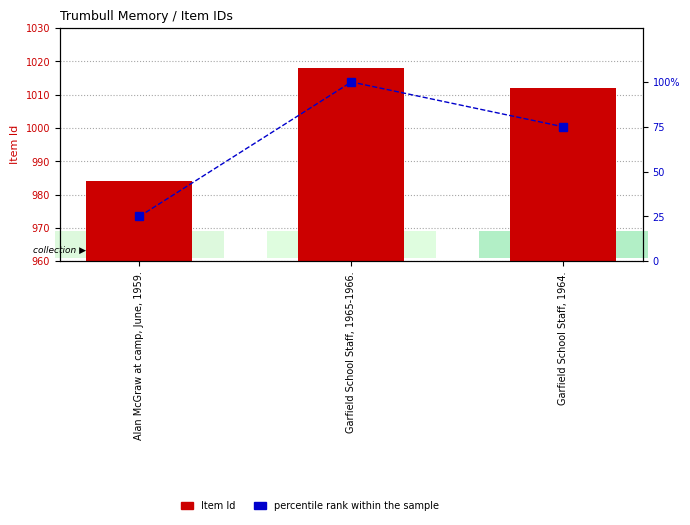

What is the value of the Item Id bar at the 3rd from the left?

1012